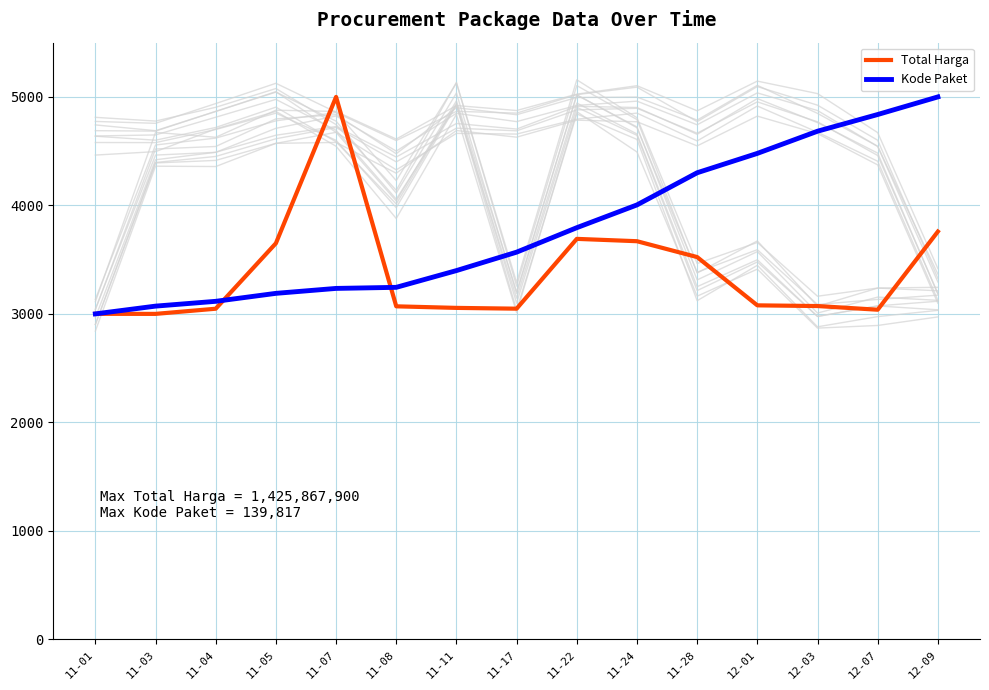

Which series has the largest range (max minus min)?

Total Harga